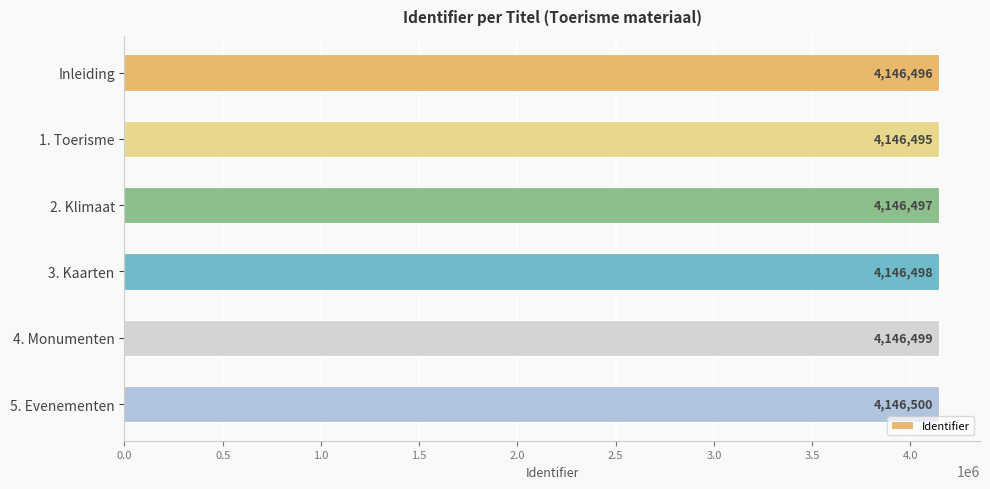

What is the sum of all values?

24878985